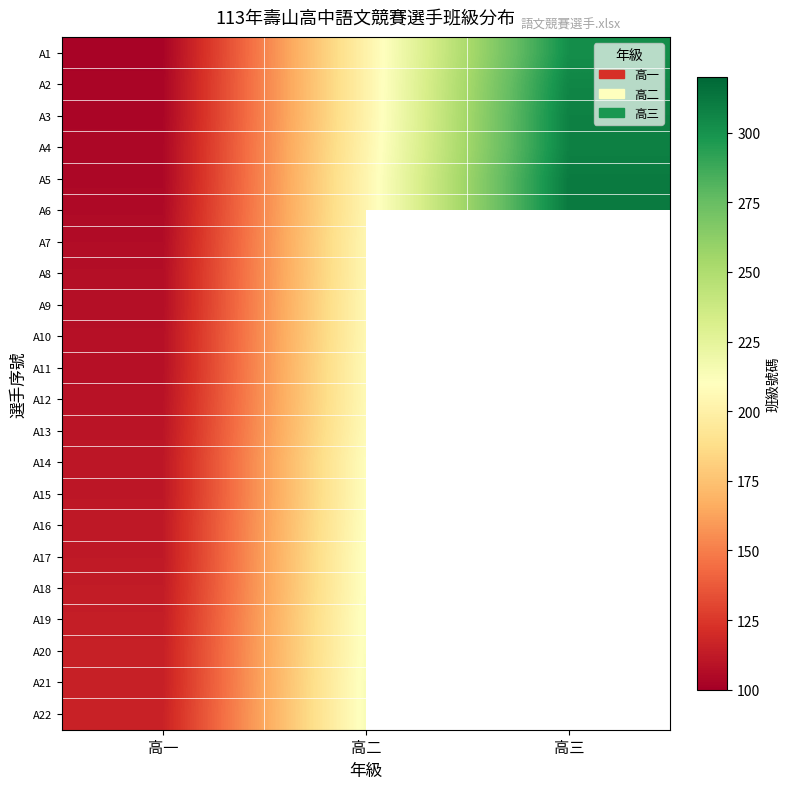

What is the difference between the highest and lowest values at 高二?

12.0